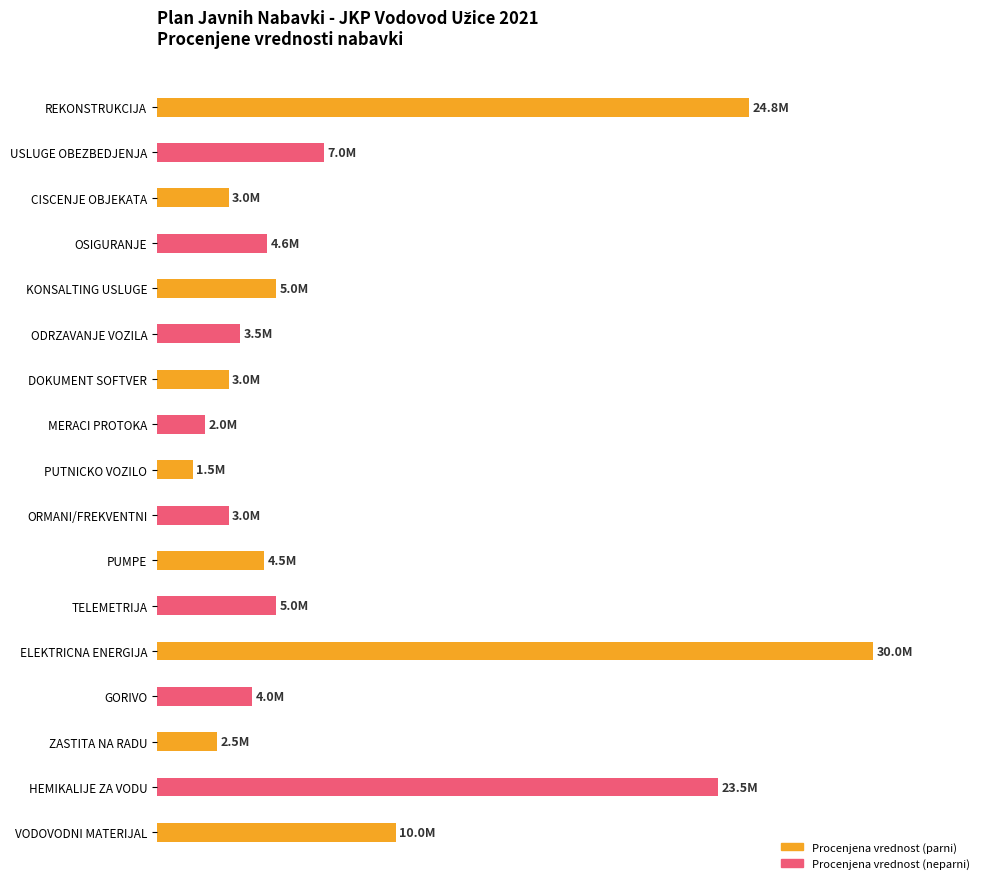

Which label corresponds to the smallest value in the chart?

PUTNICKO VOZILO